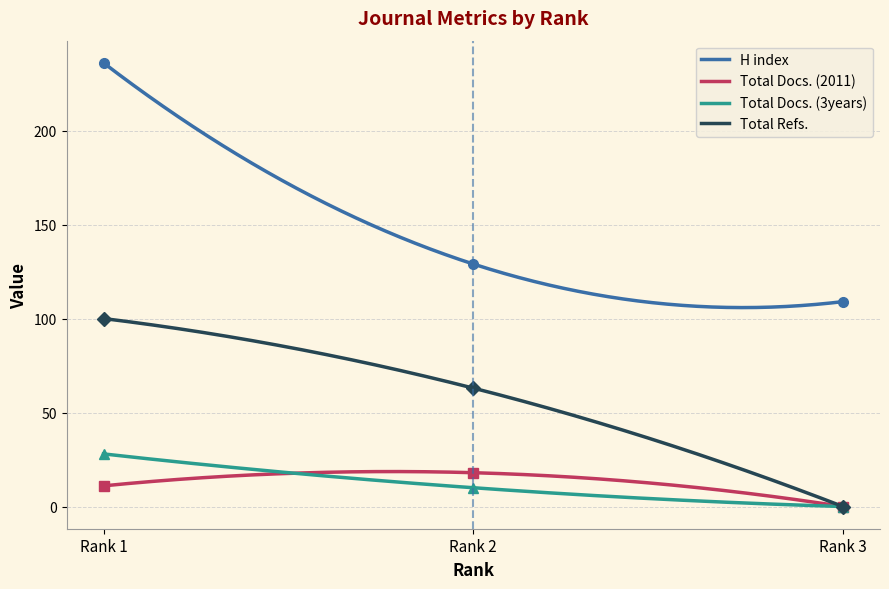

Is the value of Total Docs. (3years) at Rank 1 greater than the value of H index at Rank 3?

No